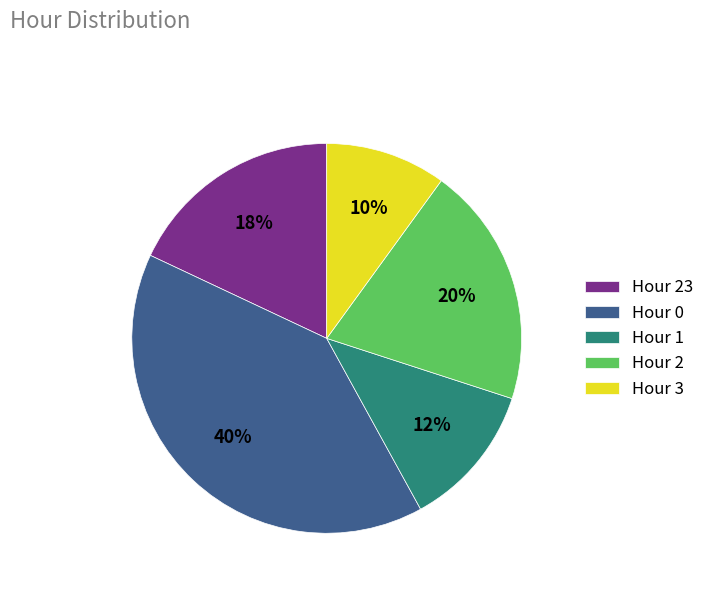

To the nearest percent, what is the difference between the largest and smallest slice percentages?

30%